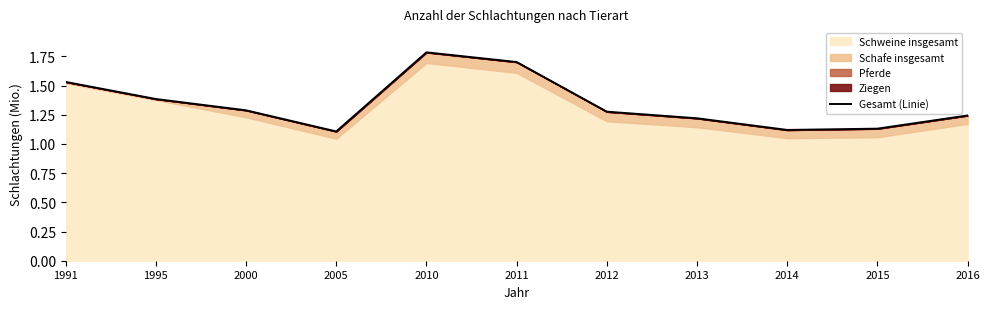

What is the ratio of the value at 2012 to the value at 2005?

1.2